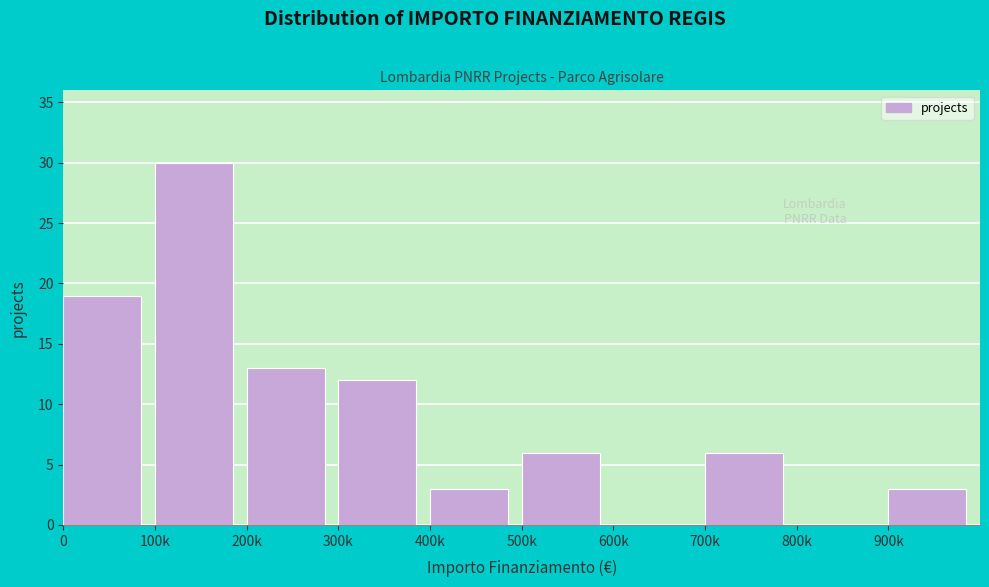

Reading right to left, transcribe all the data shown in this chart.

900k=3	800k=0	700k=6	600k=0	500k=6	400k=3	300k=12	200k=13	100k=30	0=19